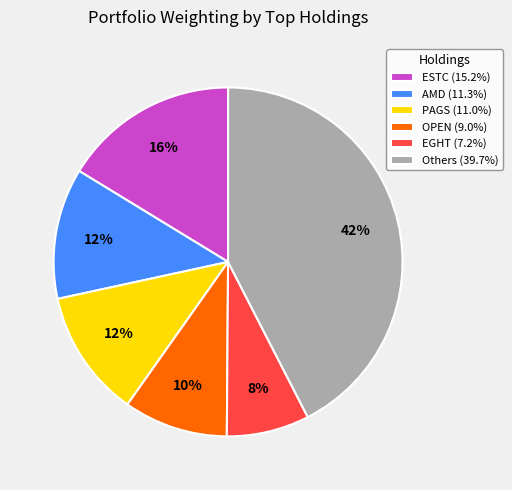

Is the sum of EGHT (7.2%) and ESTC (15.2%) greater than half?

No